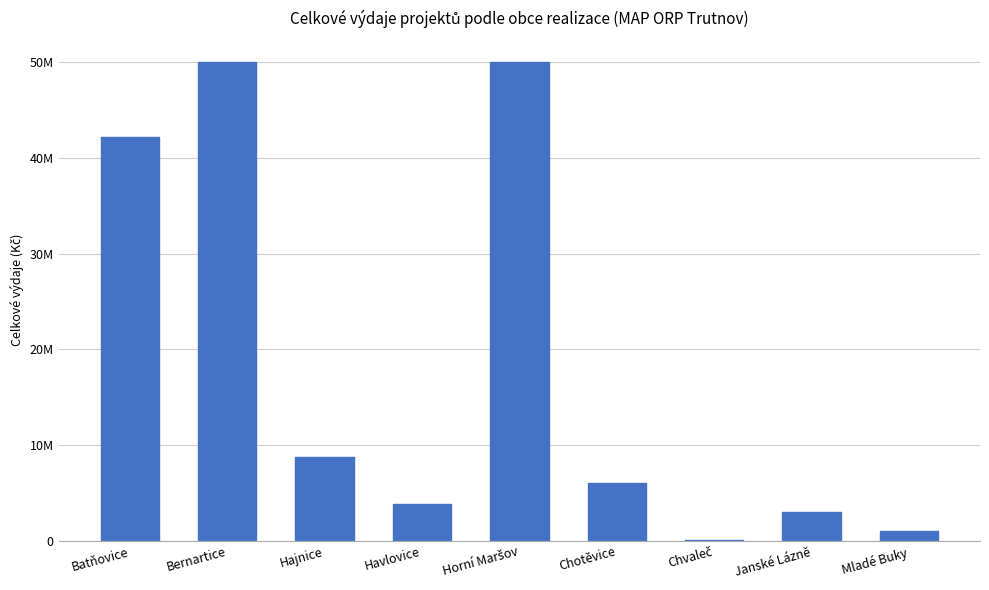

List the labels in order of value, largest first.

Bernartice, Horní Maršov, Batňovice, Hajnice, Chotěvice, Havlovice, Janské Lázně, Mladé Buky, Chvaleč